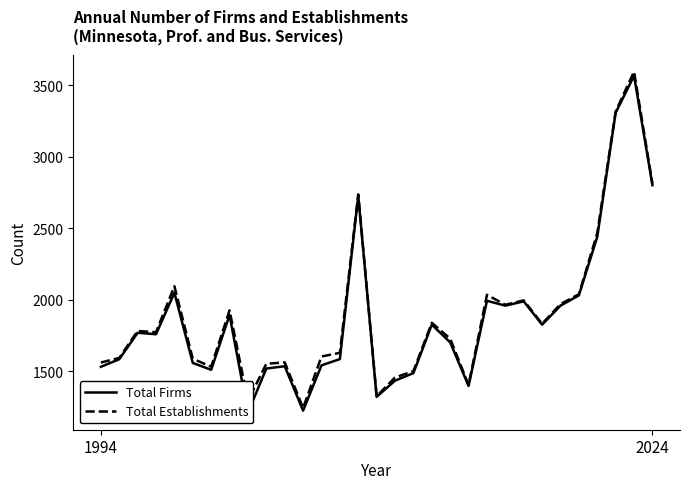

What is the approximate value of Total Firms at 7?

1893